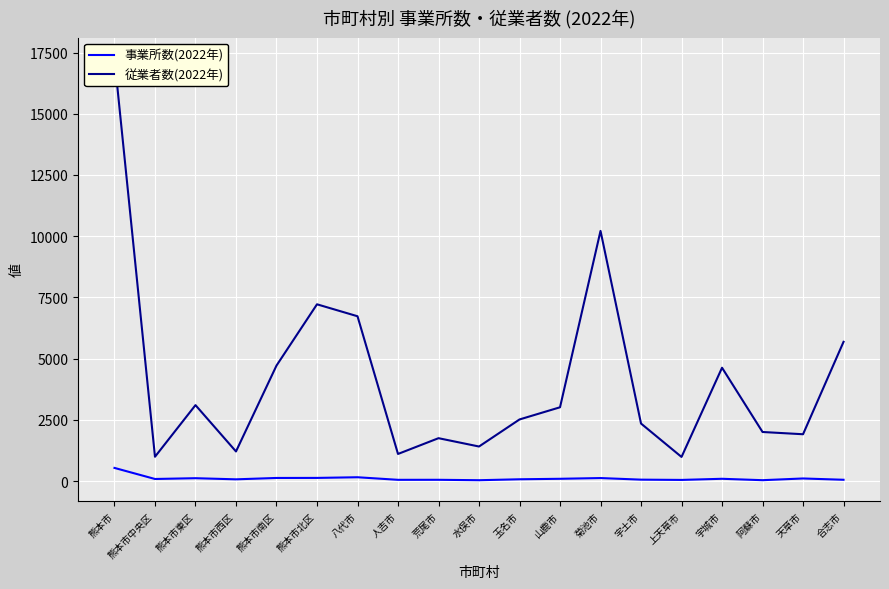

Is the value of 従業者数(2022年) at 人吉市 greater than the value of 事業所数(2022年) at 熊本市南区?

Yes